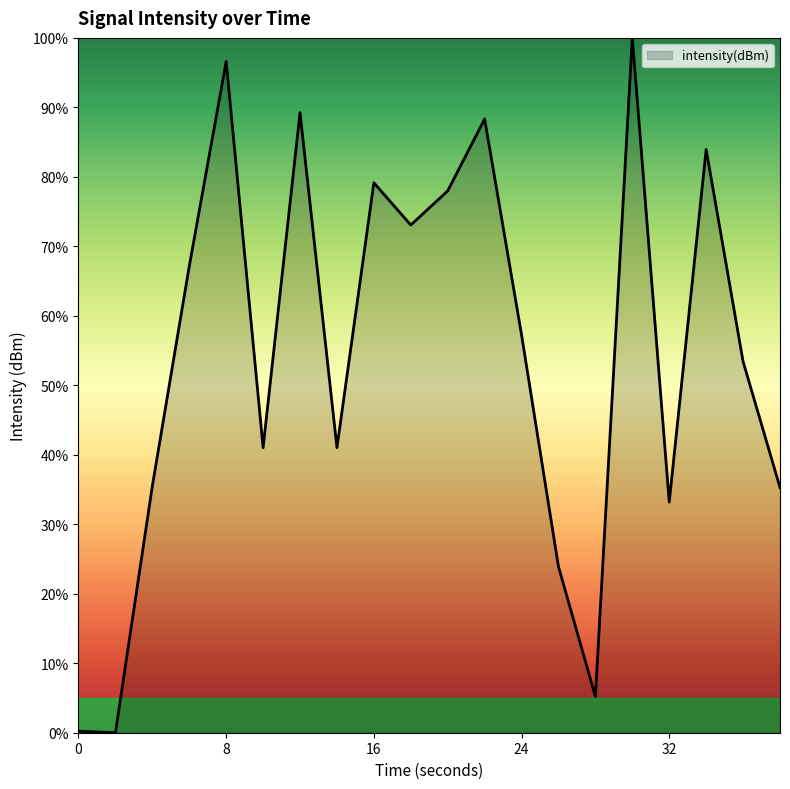

True or false: the data has more than 0 interior local peaks.

True